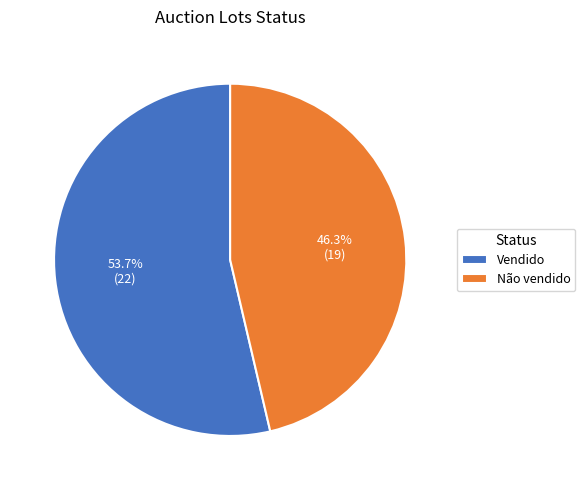

What percentage do Vendido and Não vendido together represent?

100.0%